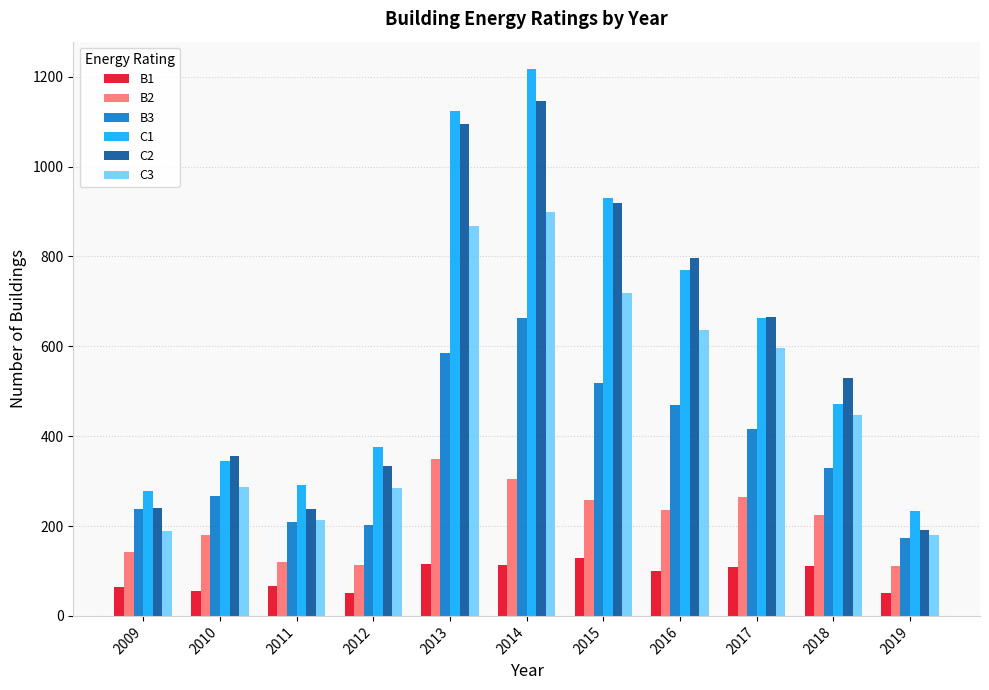

Is the value of B3 at 2017 greater than the value of C2 at 2009?

Yes